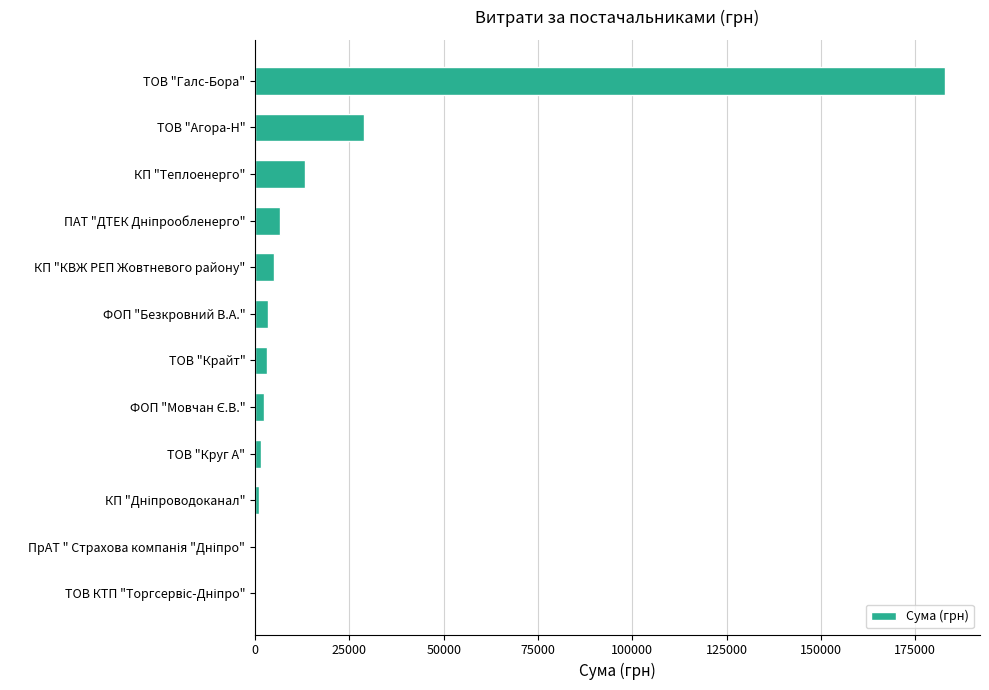

At which category does the chart reach its peak across all series?

ТОВ "Галс-Бора"